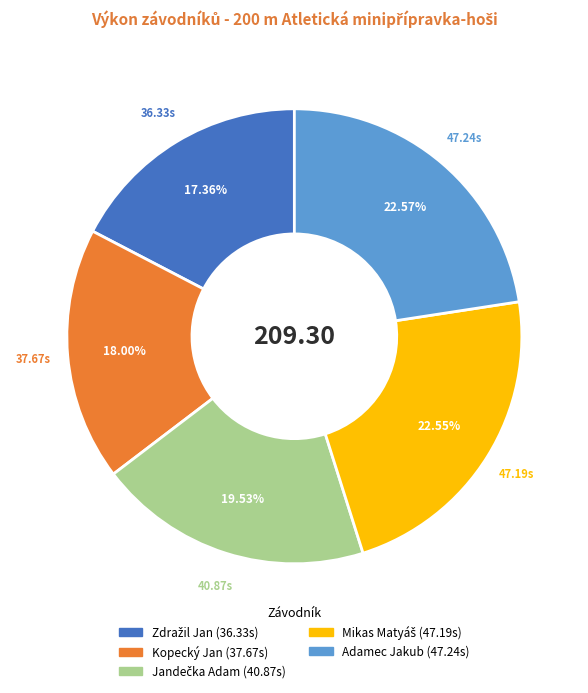

Is there any slice that represents more than half of the pie?

No